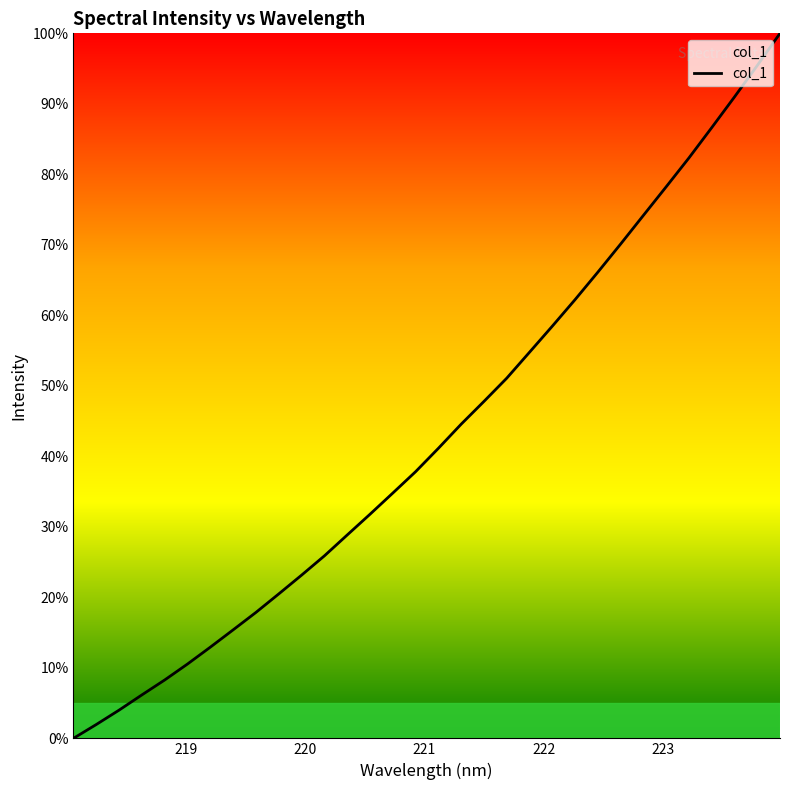

What is the sum of all values?

1383.9